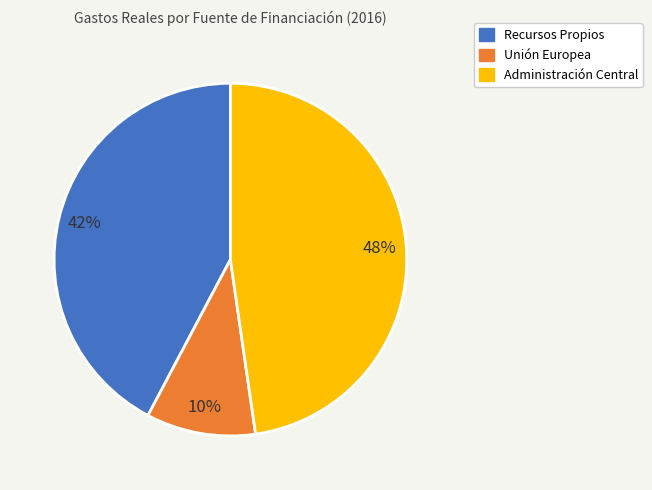

Approximately how many times larger is the value at Recursos Propios compared to Administración Central?

0.9